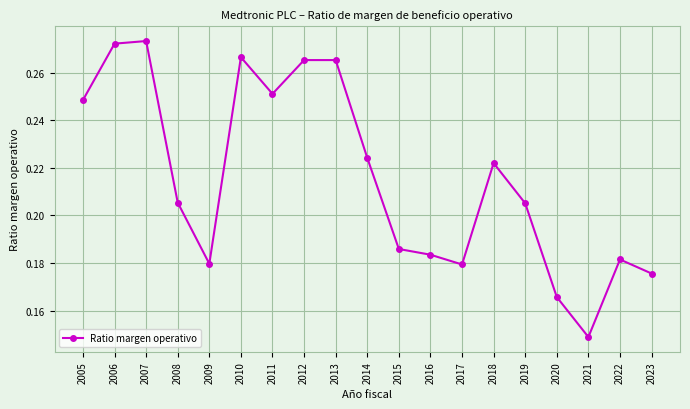

Where is the first local minimum?

2009